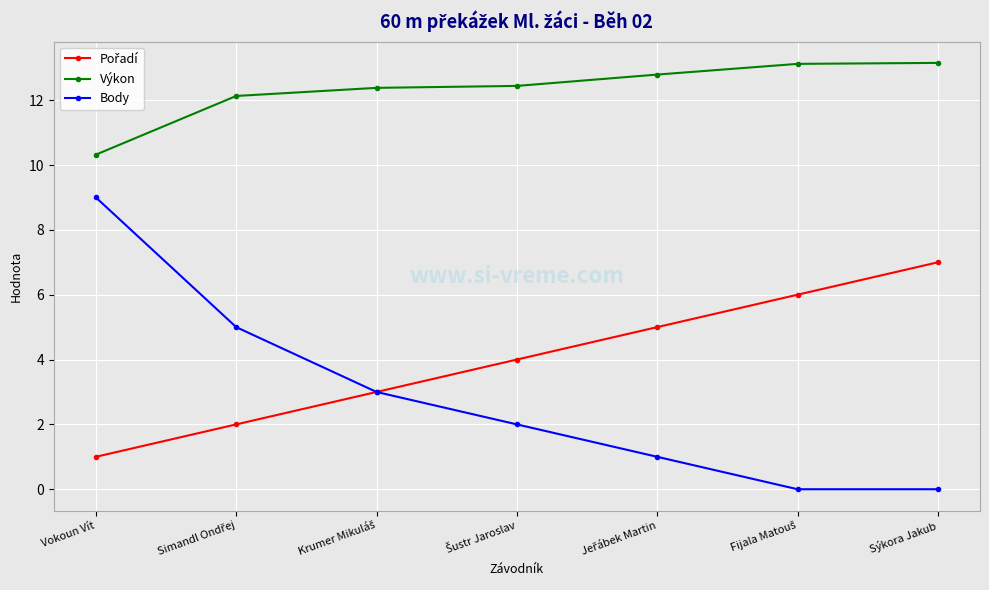

True or false: Body has more than 1 interior local peaks.

False